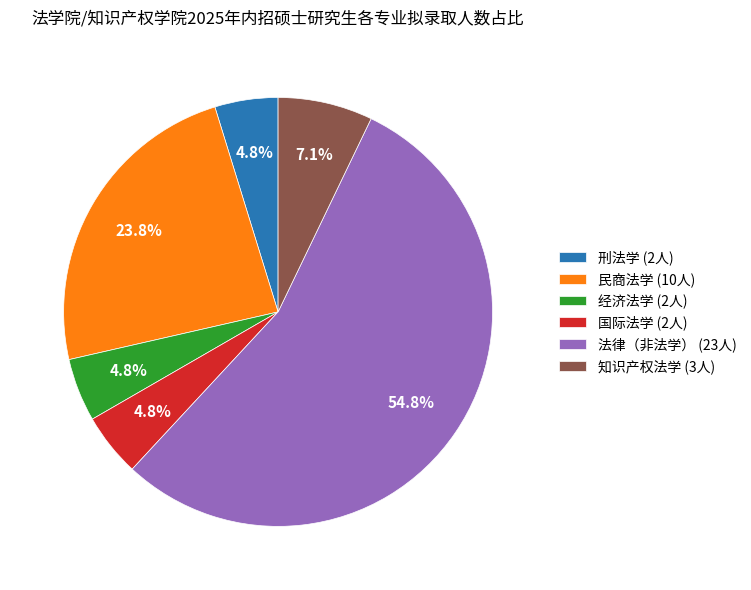

To the nearest percent, what is the average slice percentage?

17%